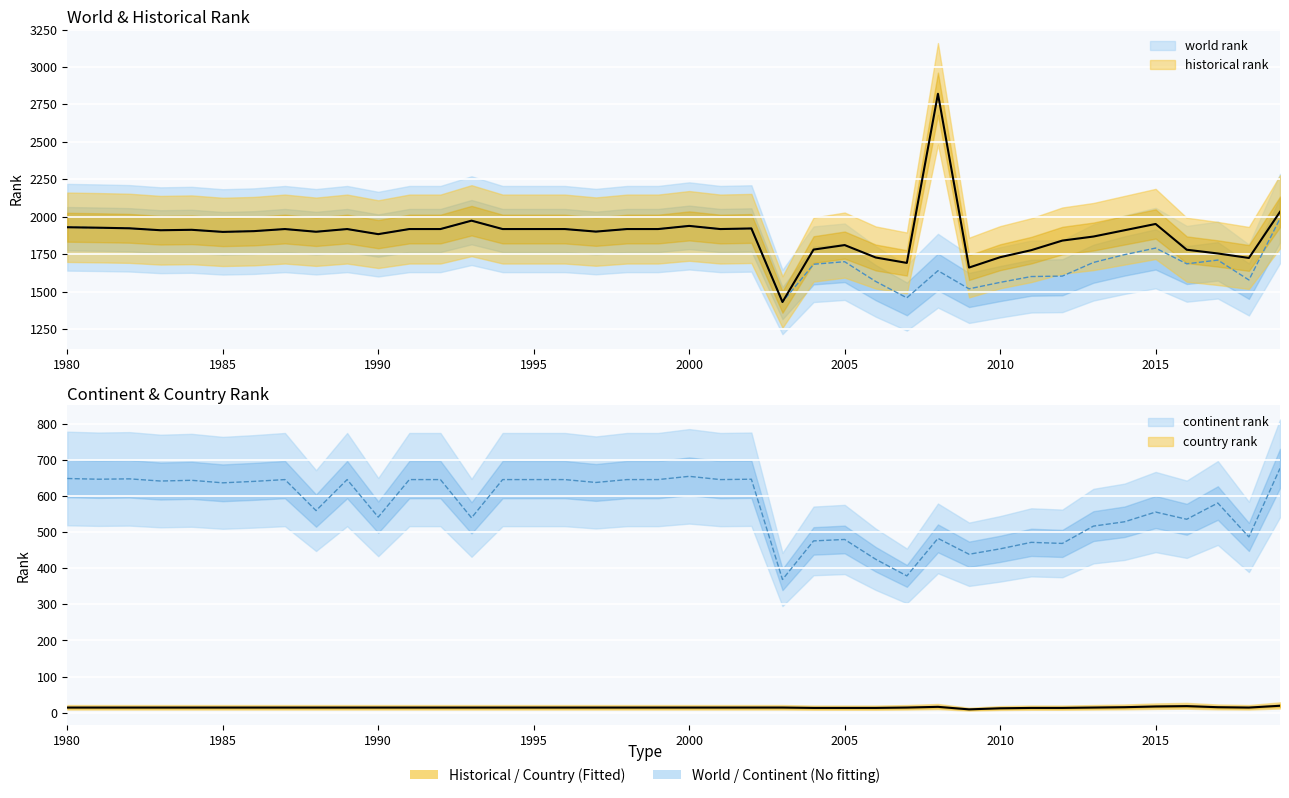

At how many categories does at least one series exceed 341?

40